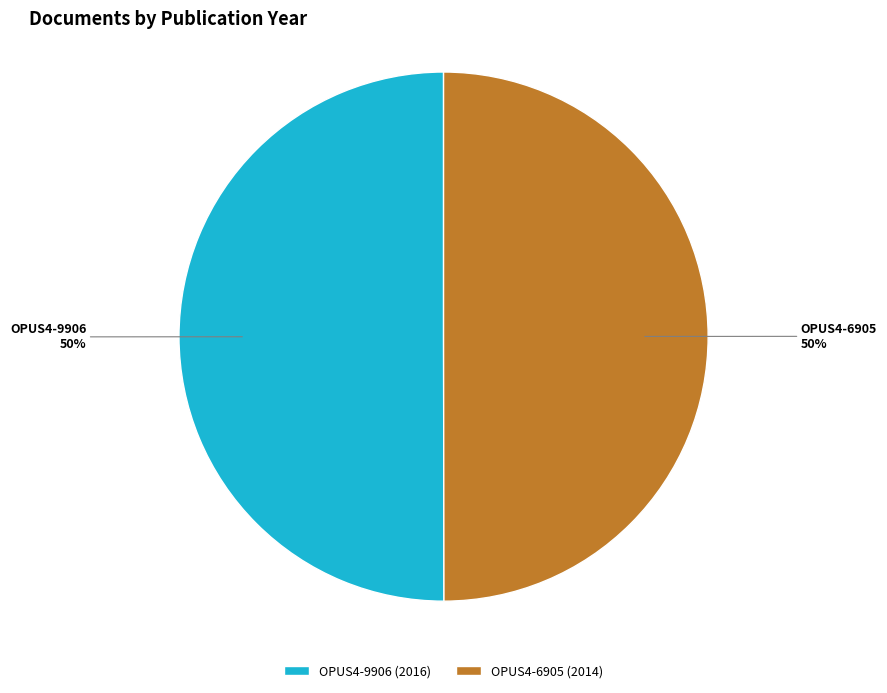

To the nearest percent, what portion does OPUS4-9906 represent?

50%